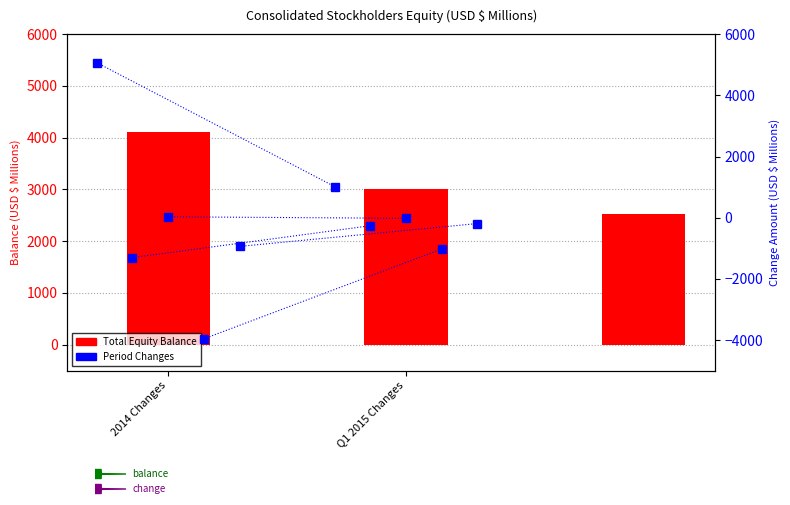

How many bars are there in total?

3